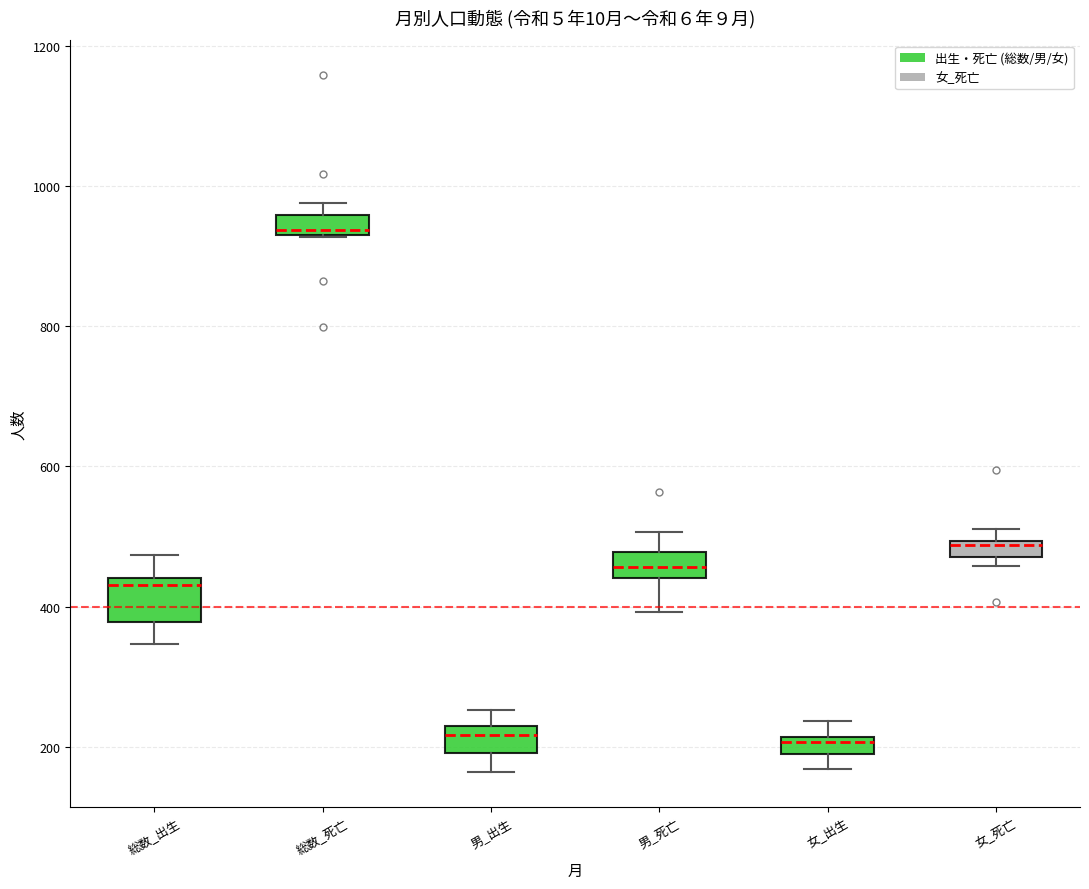

Which box is the tallest, from its lower edge to its upper edge?

総数_出生